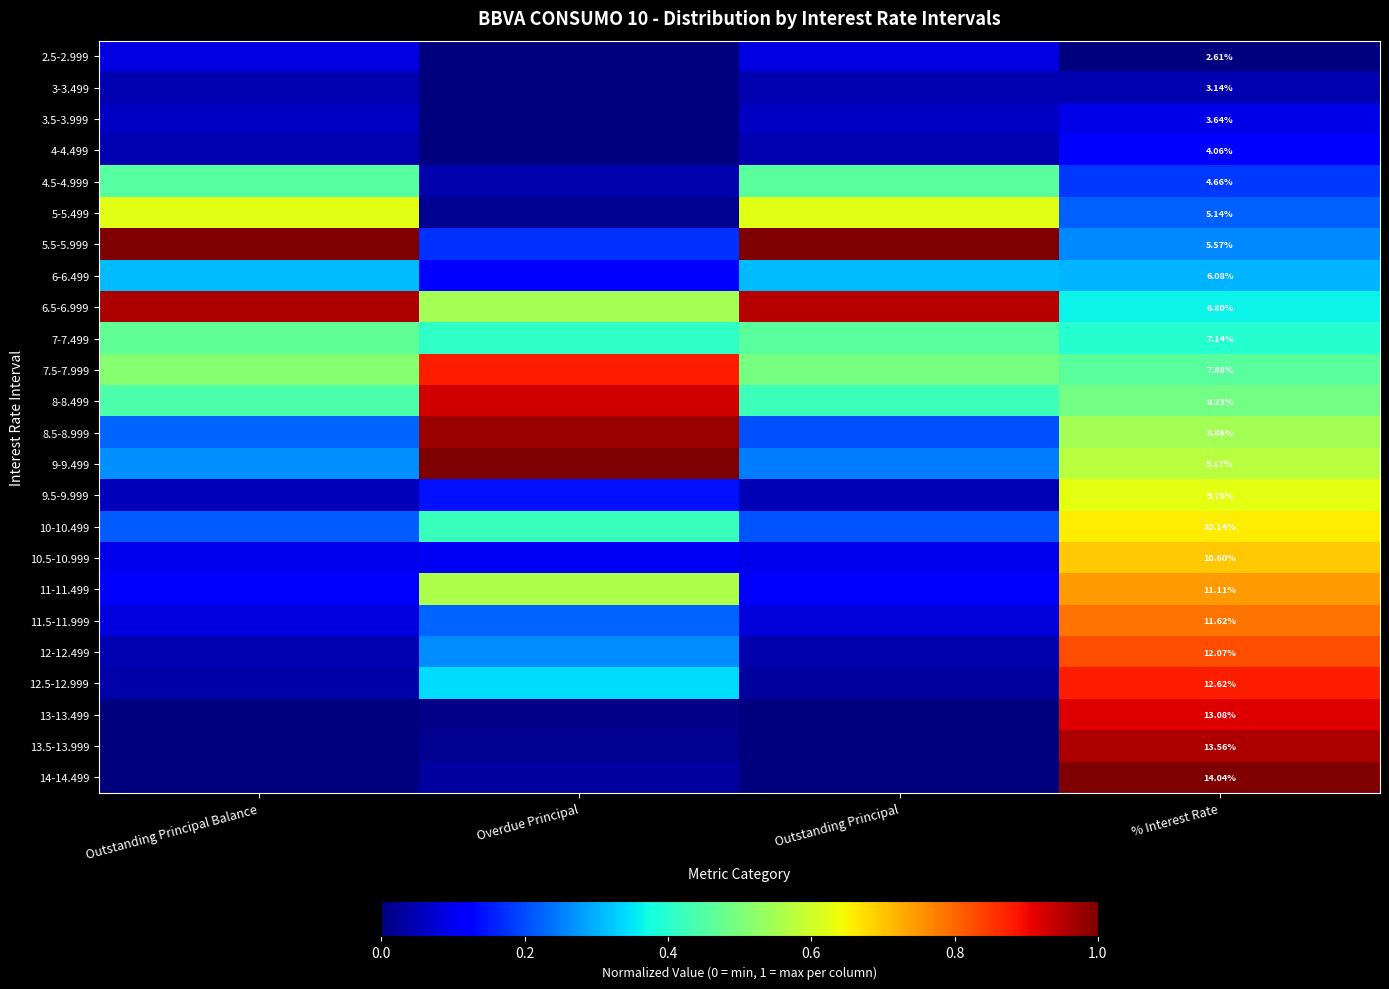

At which category does the chart reach its minimum across all series?

% Interest Rate